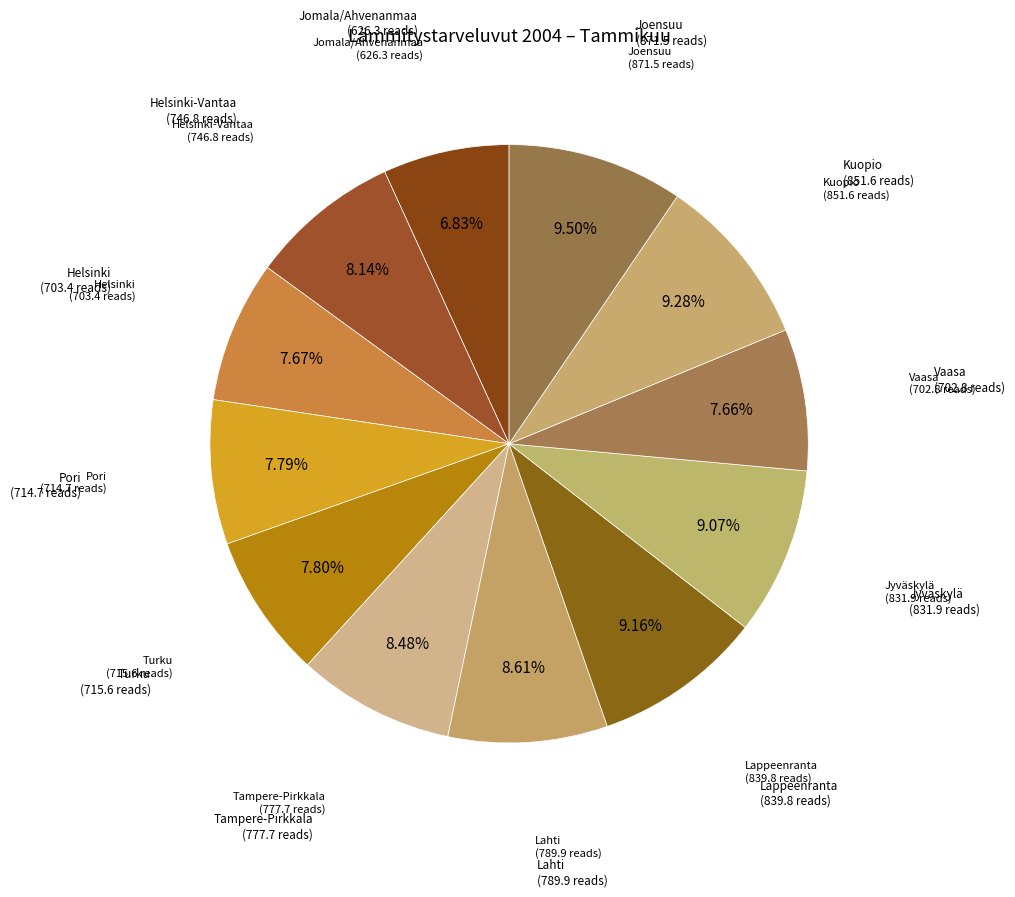

Count the number of slices in the pie.

12